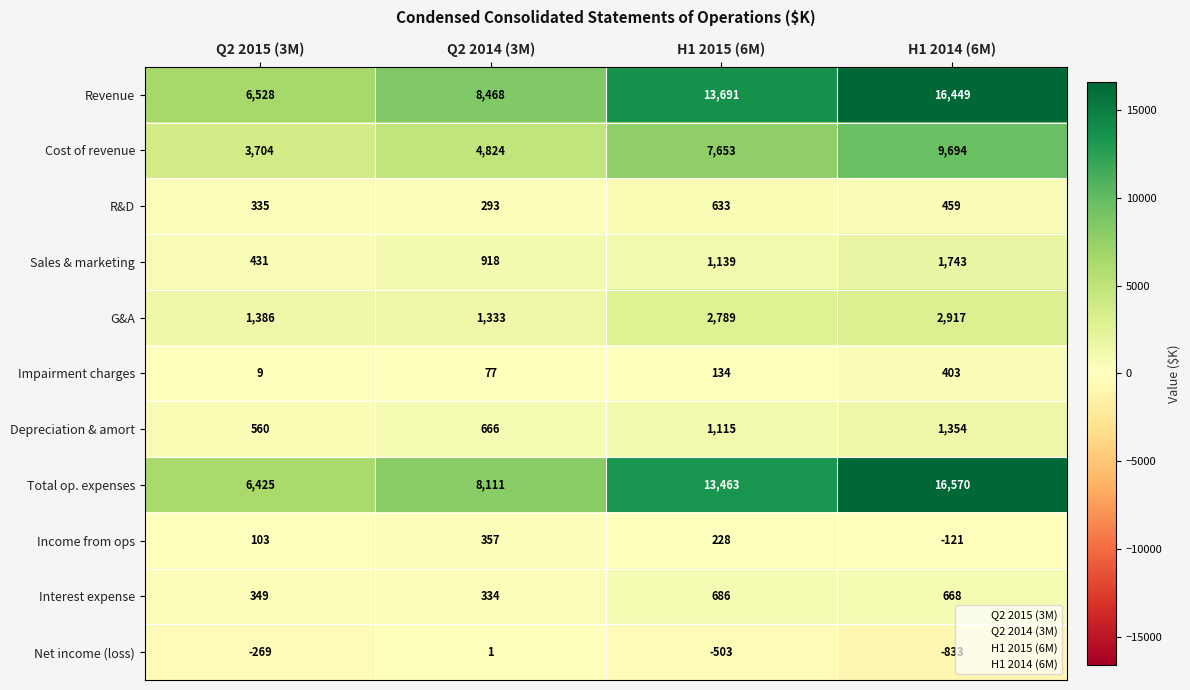

Which category has the lowest value across all series?

H1 2014 (6M)